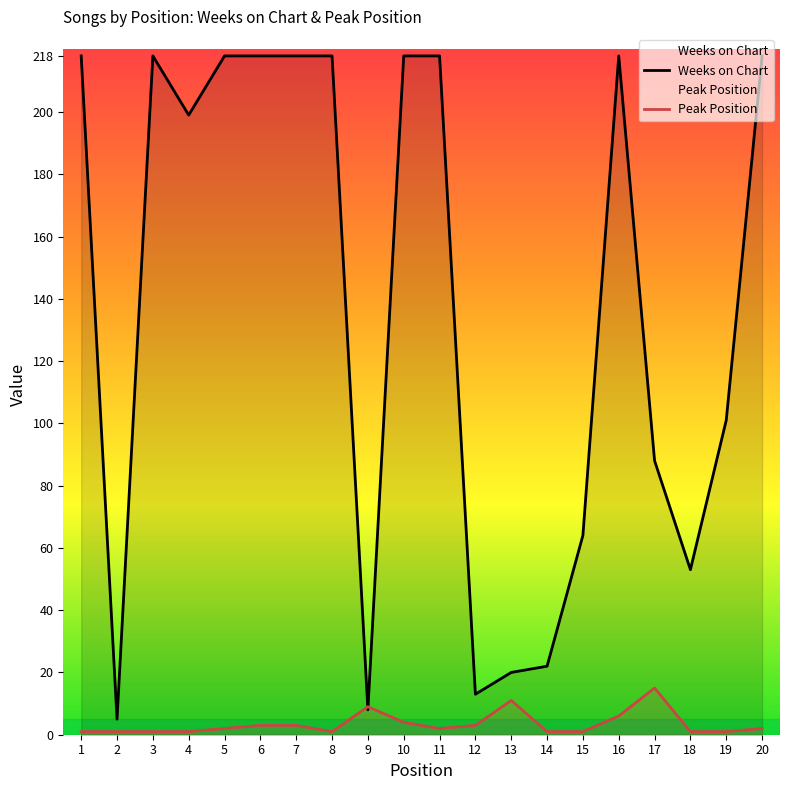

Does the chart display data point markers on the line(s)?

No